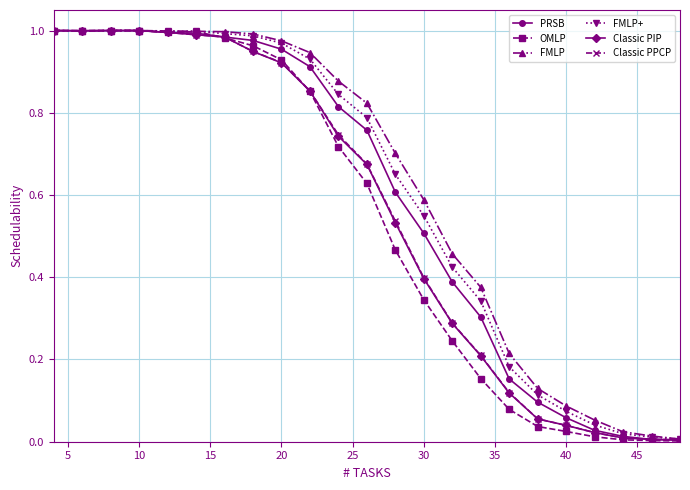

True or false: OMLP has more than 0 interior local peaks.

True